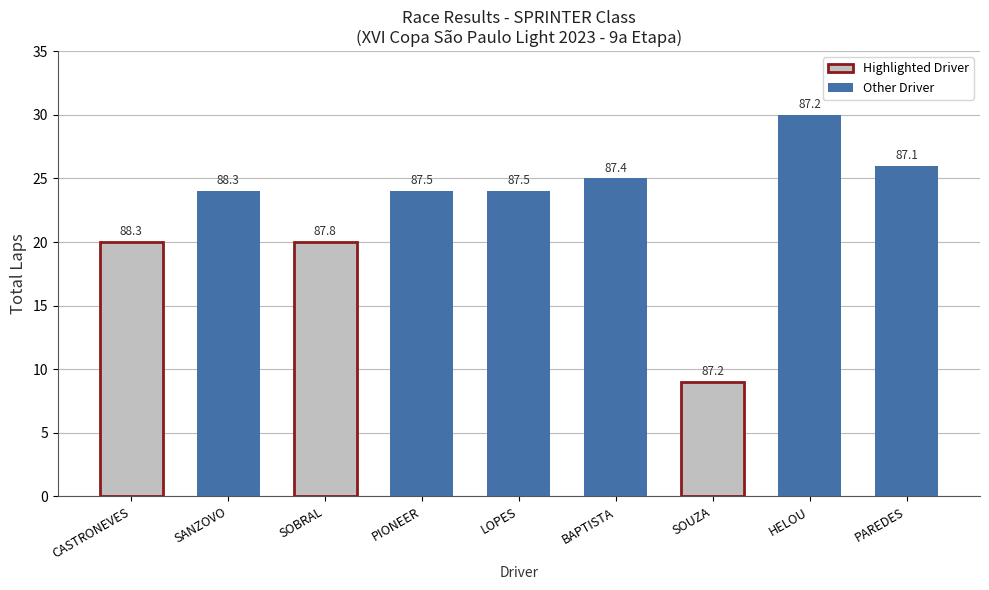

Reading right to left, list all the values displayed in this chart.

PAREDES=26	HELOU=30	SOUZA=9	BAPTISTA=25	LOPES=24	PIONEER=24	SOBRAL=20	SANZOVO=24	CASTRONEVES=20